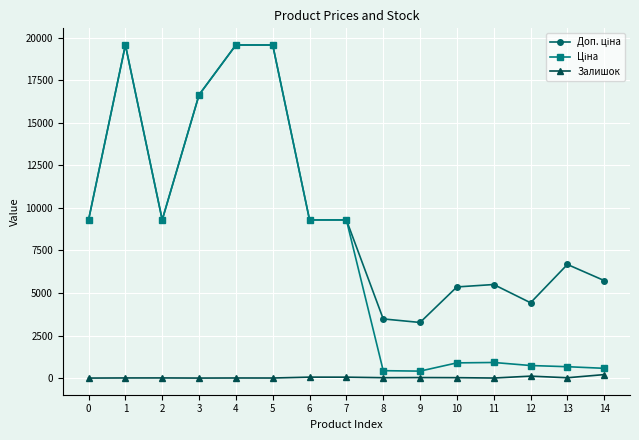

What is the maximum value shown in the chart?

19564.9